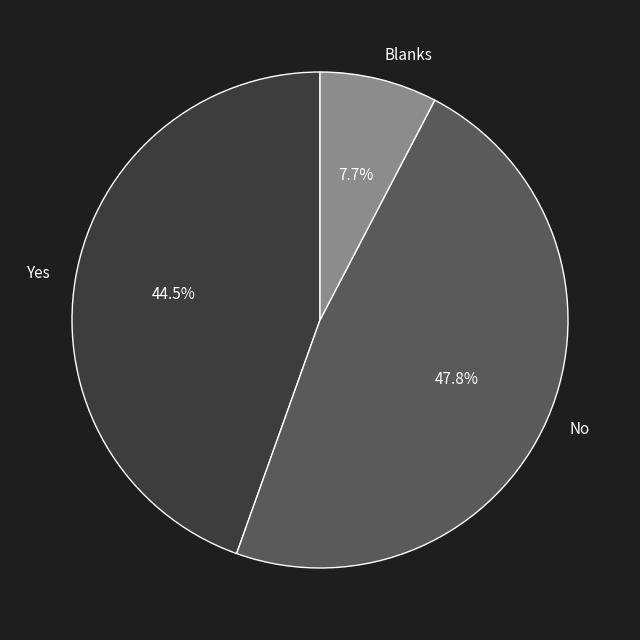

What is the ratio of the value at Blanks to the value at No?

0.2